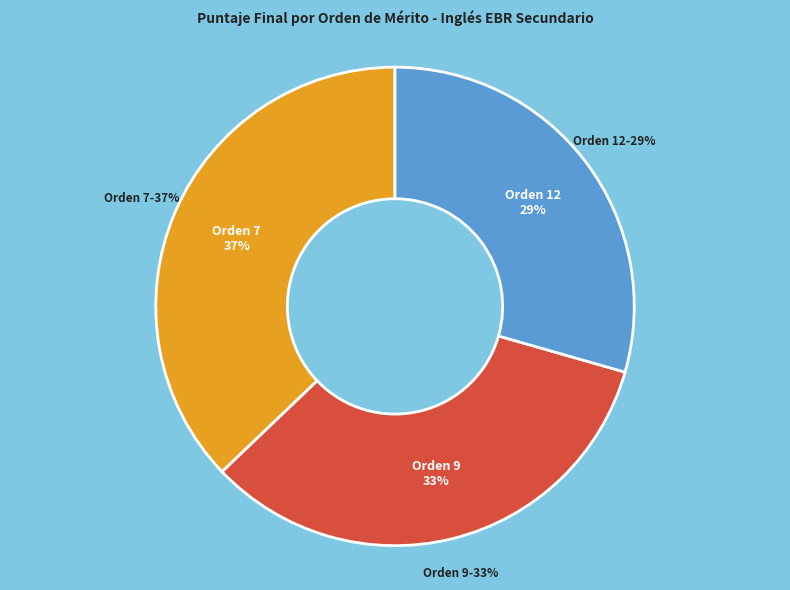

What is the smallest slice in the pie chart?

Orden 12 - BUTRON DELGADO ALEX (Ptje: 103)